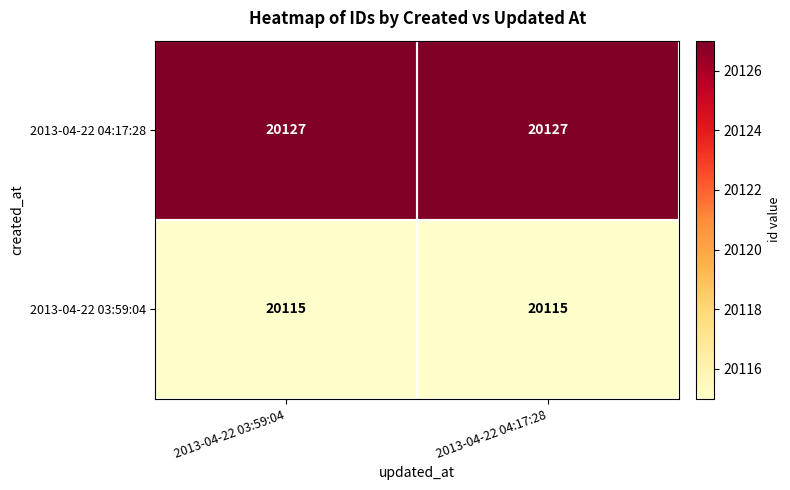

What is the minimum value for 2013-04-22 03:59:04?

20115